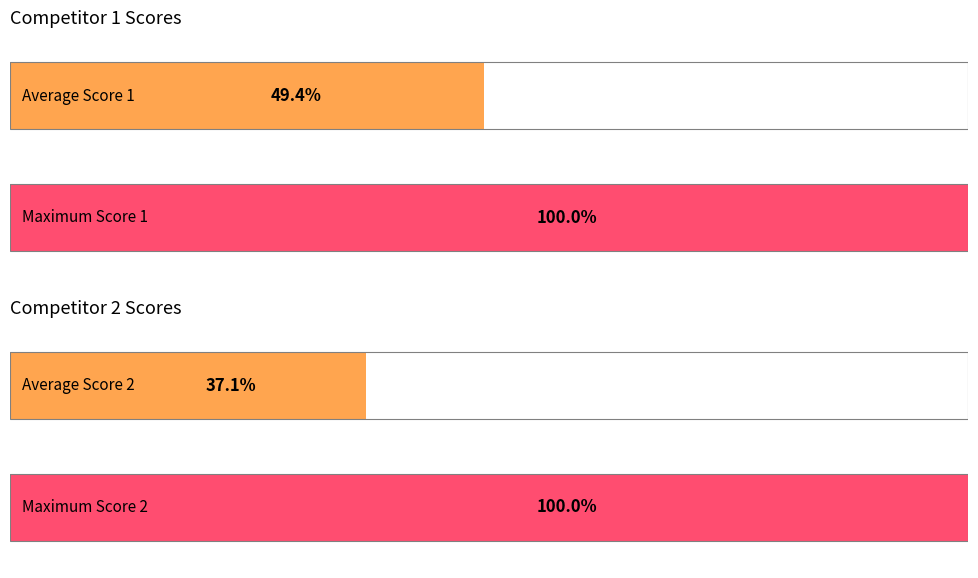

Which series has the largest total across all categories?

Score 1